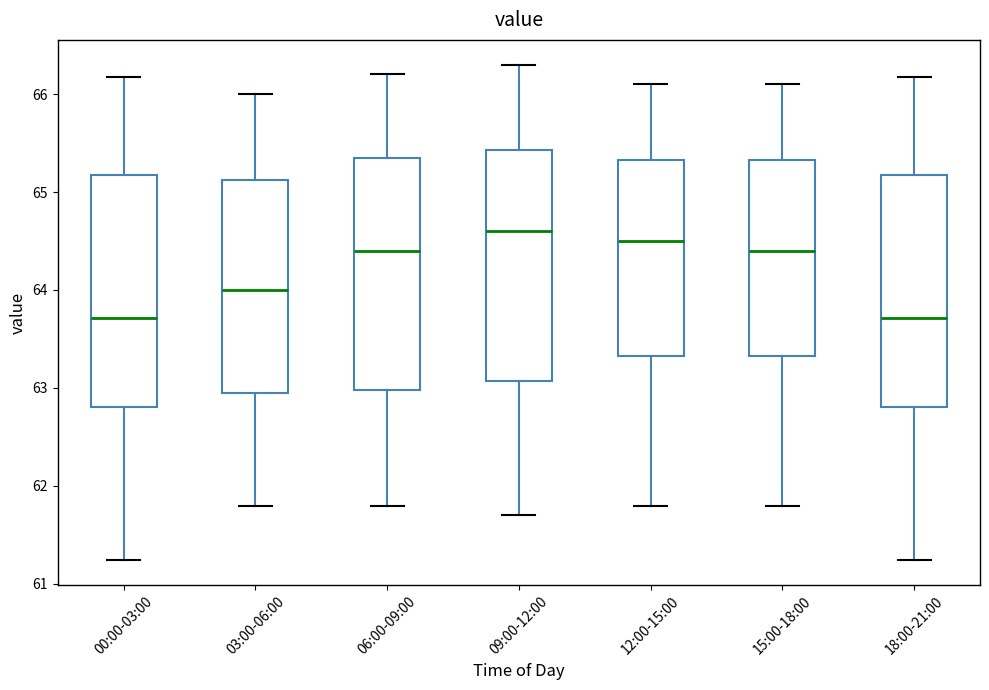

Where is the lower edge of the box for 12:00-15:00 on the y-axis? The values are not printed on the chart, so give them approximately, as read against the axis.

63.3